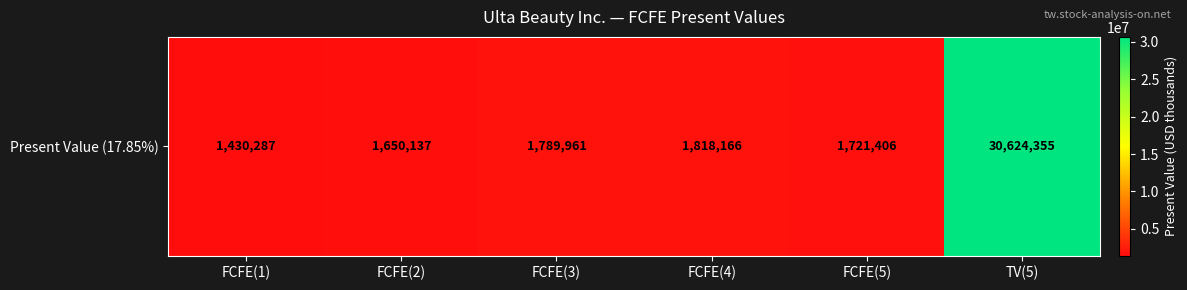

Rank the categories by value from lowest to highest.

FCFE(1), FCFE(2), FCFE(5), FCFE(3), FCFE(4), TV(5)